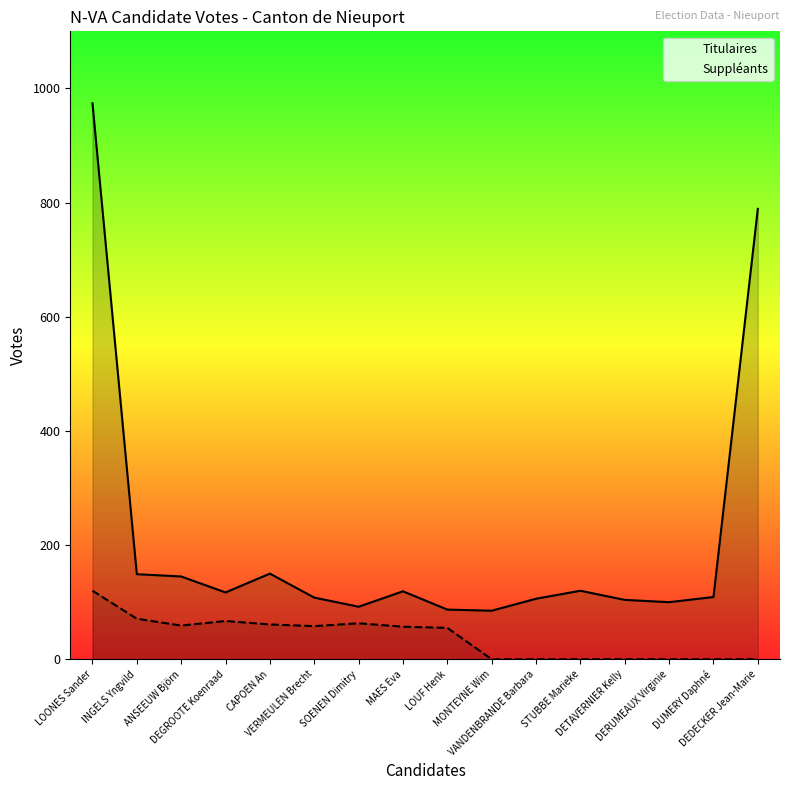

What is the value of the Suppléants point at the 2nd from the left?

71